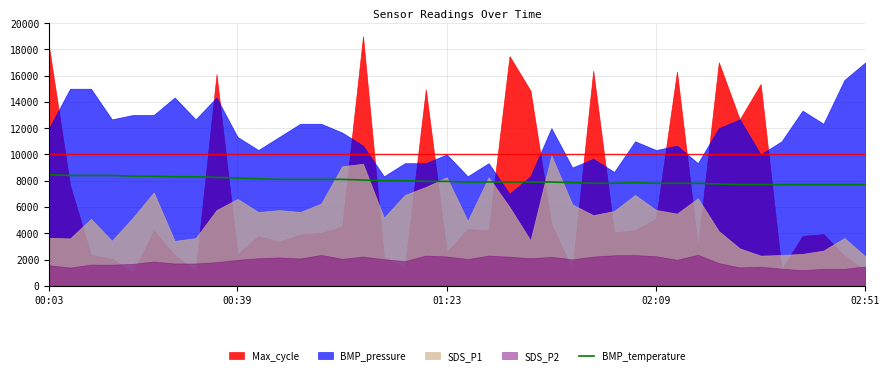

Is it true that the value at 15 is 8050.0?

True